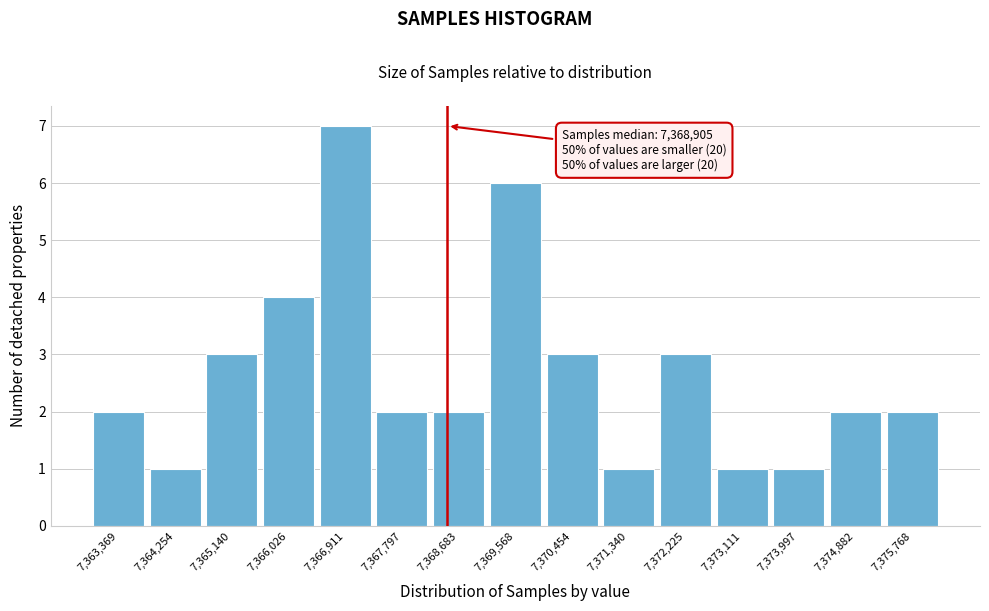

Reading right to left, extract all data points from this chart.

2	2	1	1	3	1	3	6	2	2	7	4	3	1	2